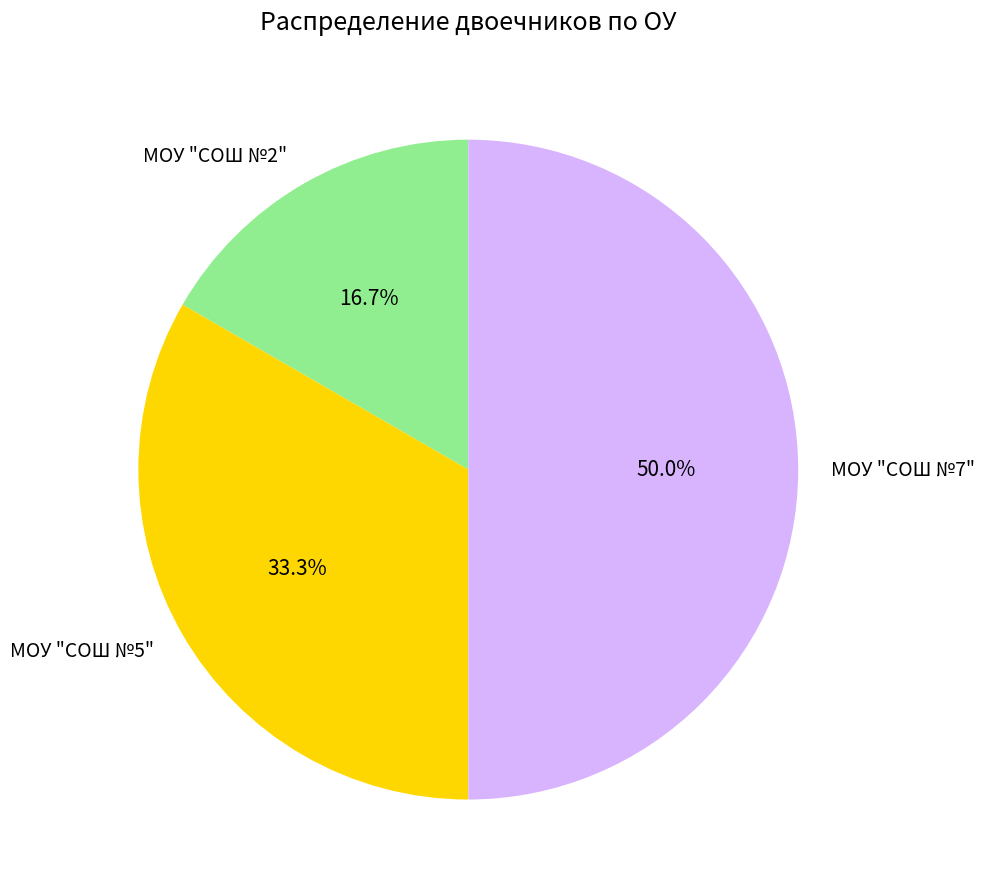

Count the number of slices in the pie.

3